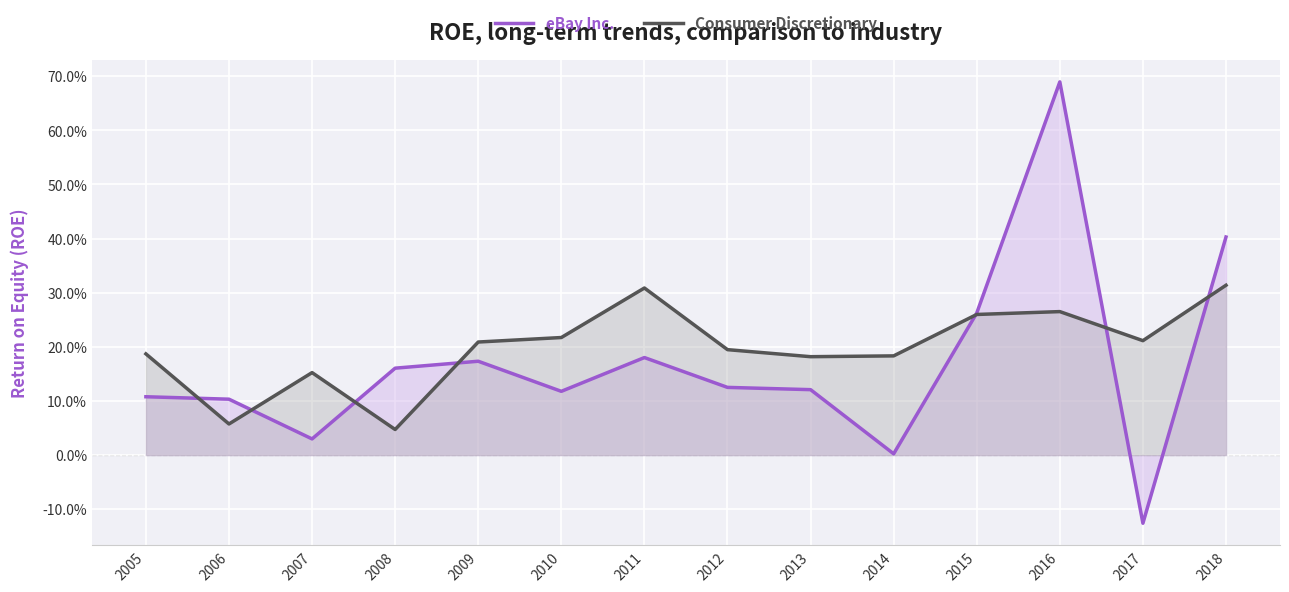

Which category has the highest value in the eBay Inc. series?

2016